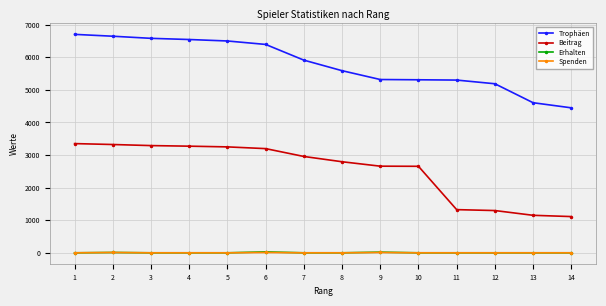

Is the value of Trophäen at 5 greater than the value of Spenden at 6?

Yes